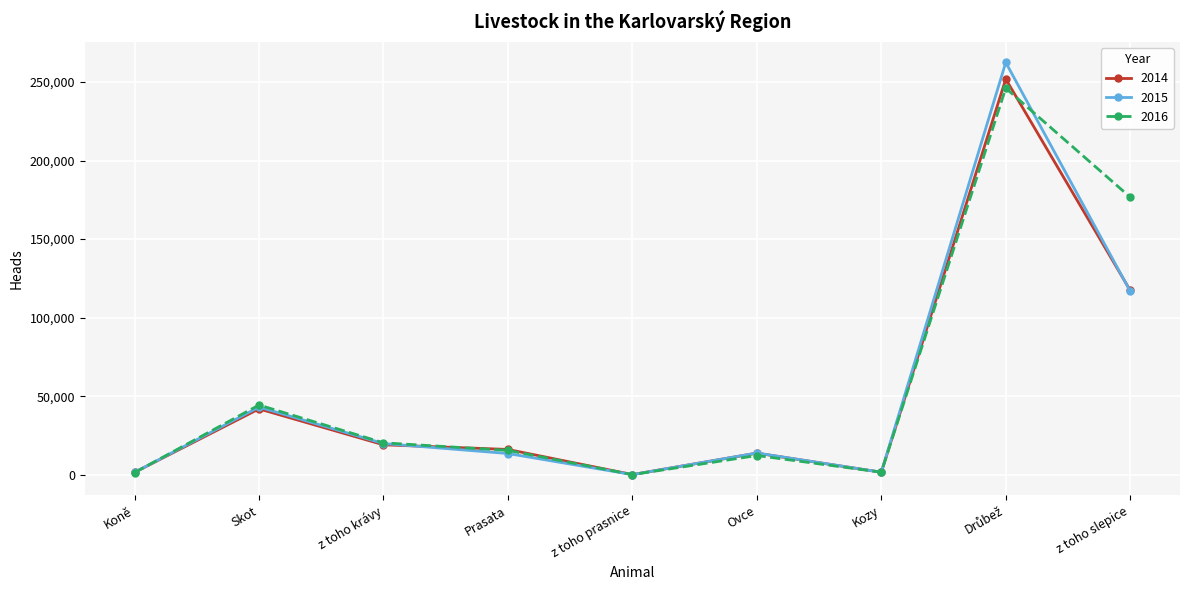

Which series ends up on top after the final intersection of 2016 and 2015?

2016